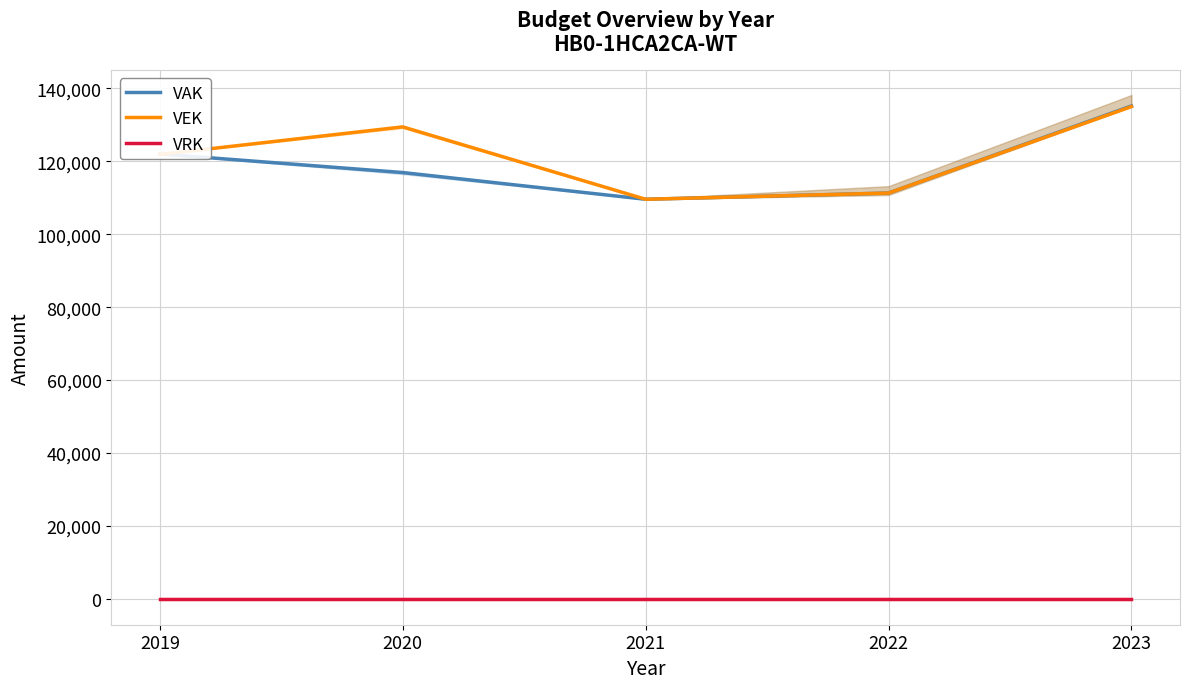

The VEK series shows 39193 at 2021. True or false?

False